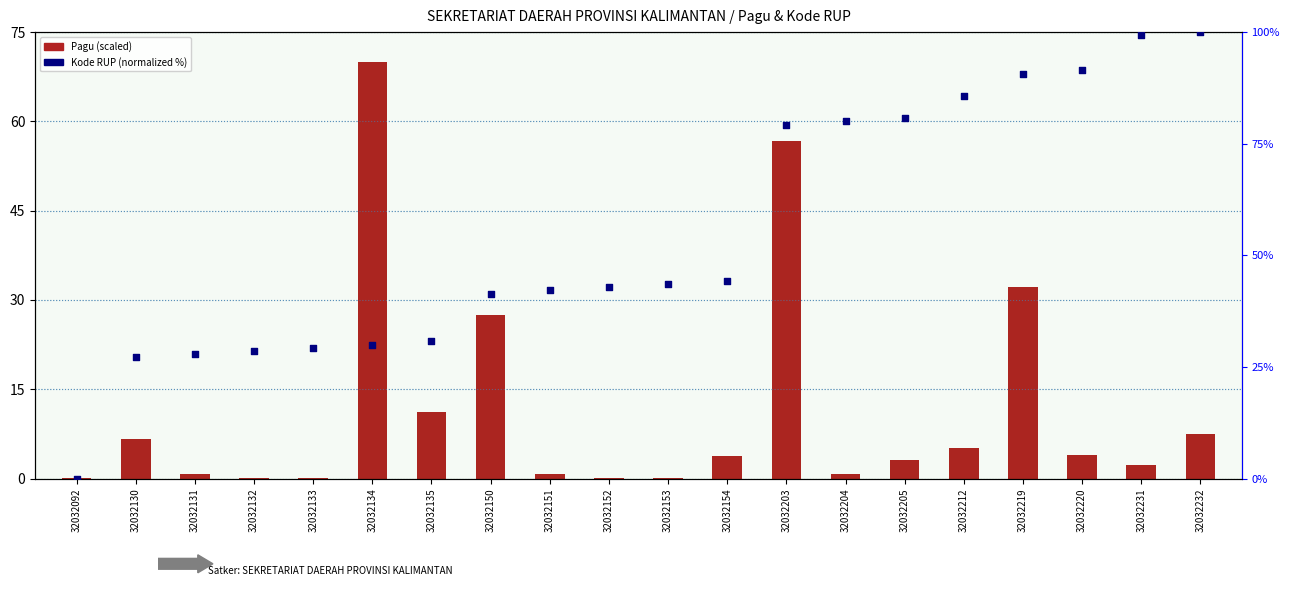

Which series contains the lowest Y value?

Kode RUP (normalized)